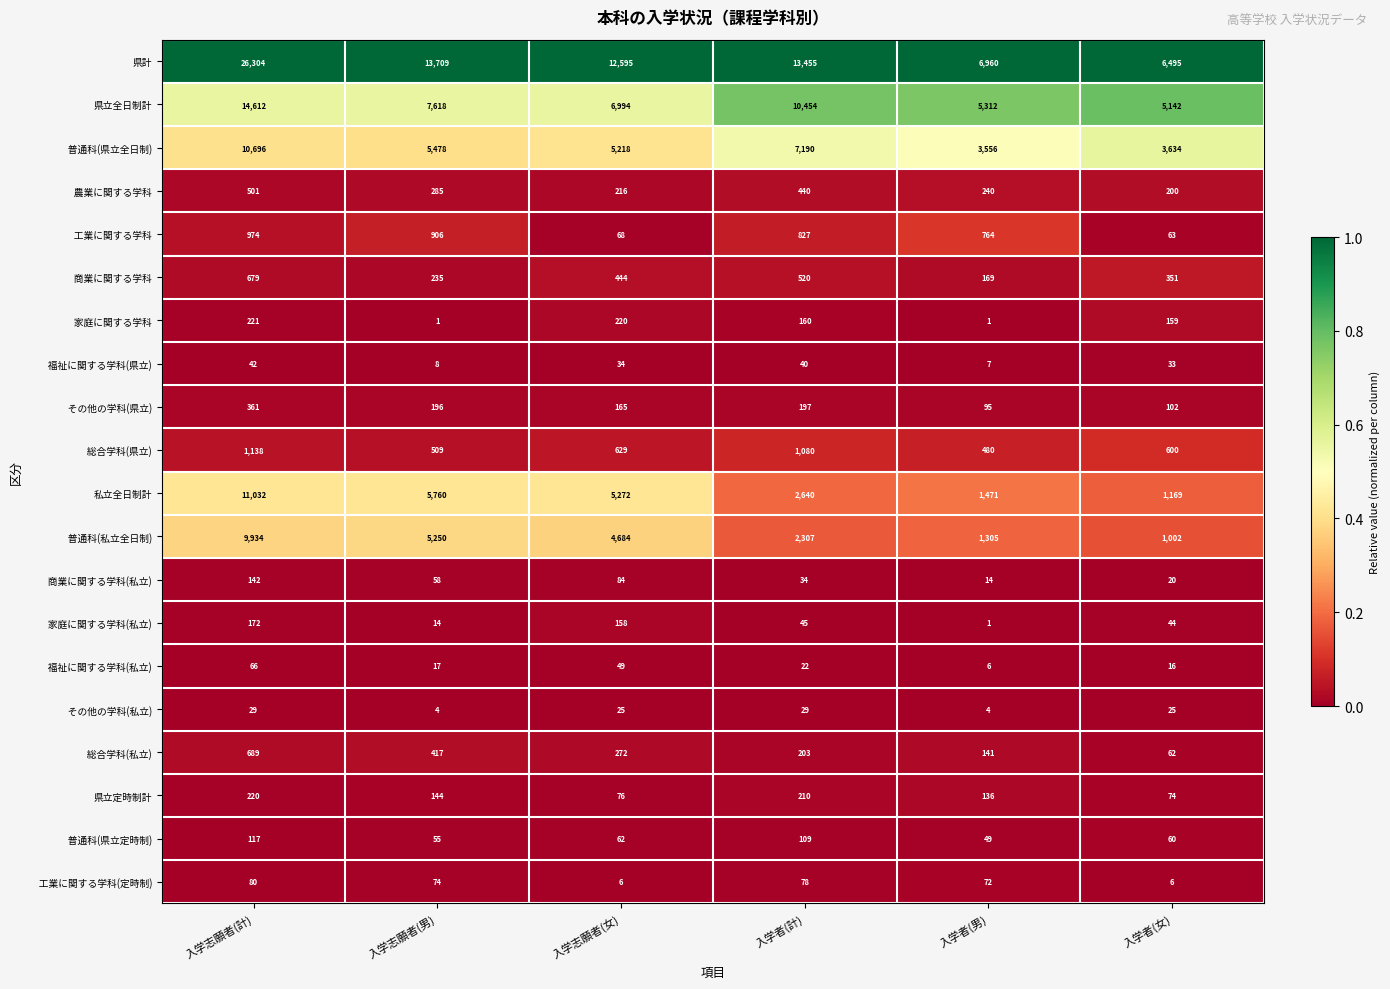

Rank the categories by 県立定時制計 value from highest to lowest.

入学志願者(計), 入学者(計), 入学志願者(男), 入学者(男), 入学志願者(女), 入学者(女)